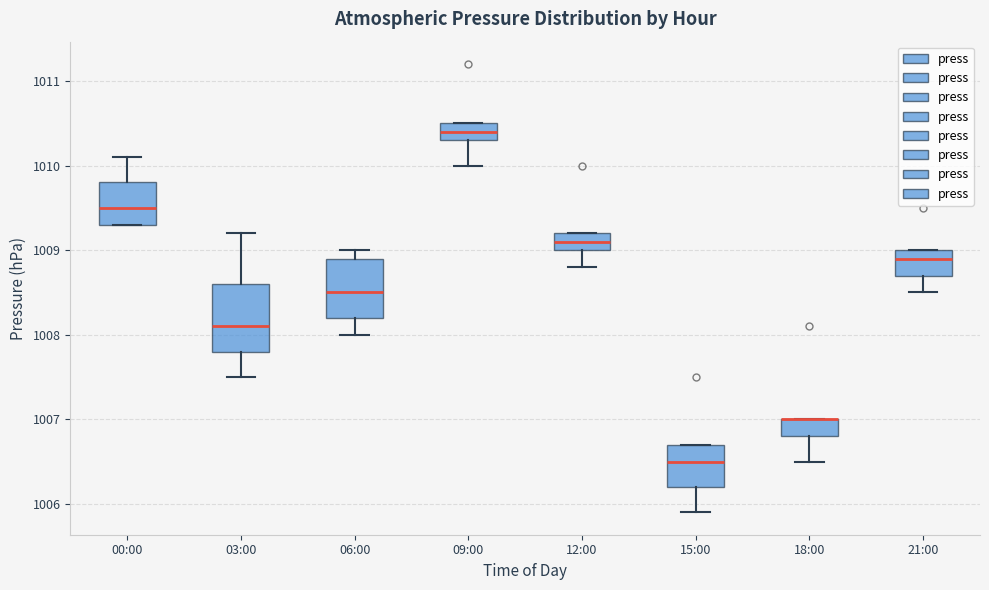

Reading left to right, transcribe this box plot: for each box, give where its median line is, the range the box spans, and where its two whiskers end, as read against the y-axis. The values are not printed on the chart, so give them approximately, as read against the axis.

00:00: median 1009.5, box 1009.3 to 1009.8, whiskers 1009.3 to 1010.1
03:00: median 1008.1, box 1007.8 to 1008.6, whiskers 1007.5 to 1009.2
06:00: median 1008.5, box 1008.2 to 1008.9, whiskers 1008.0 to 1009.0
09:00: median 1010.4, box 1010.3 to 1010.5, whiskers 1010.0 to 1010.5
12:00: median 1009.1, box 1009.0 to 1009.2, whiskers 1008.8 to 1009.2
15:00: median 1006.5, box 1006.2 to 1006.7, whiskers 1005.9 to 1006.7
18:00: median 1007.0 (drawn on the box's upper edge), box 1006.8 to 1007.0, whiskers 1006.5 to 1007.0
21:00: median 1008.9, box 1008.7 to 1009.0, whiskers 1008.5 to 1009.0